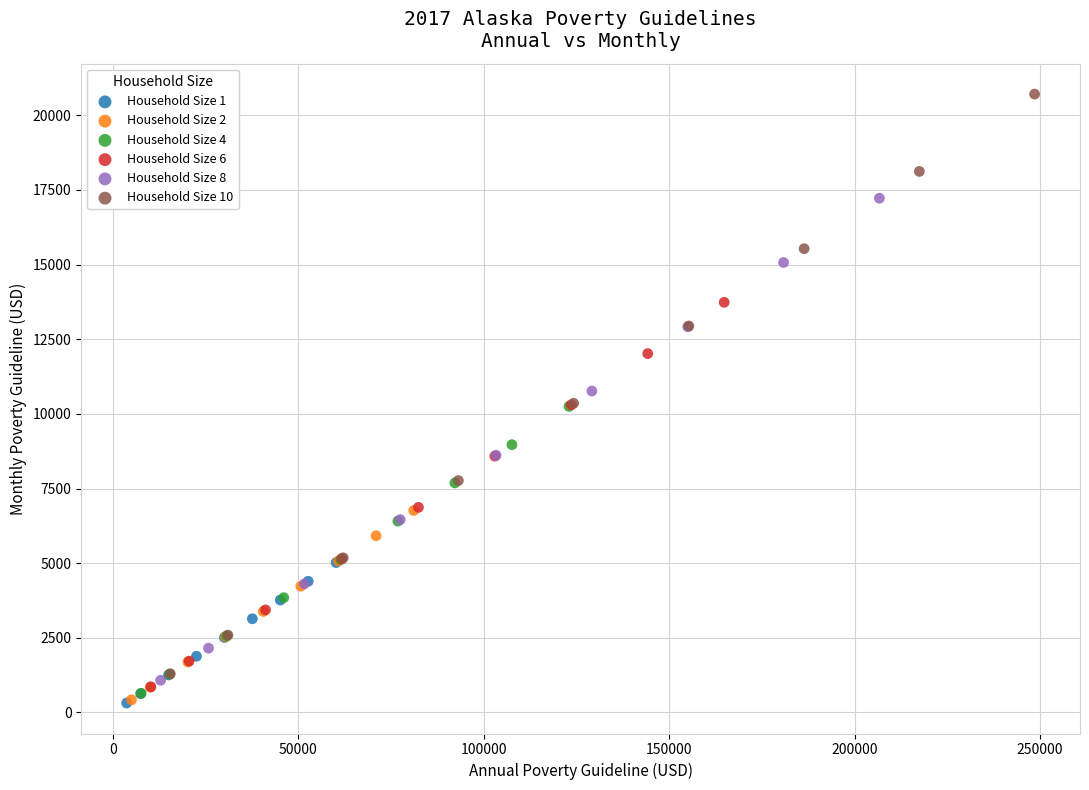

Which series contains the highest Y value?

Household Size 10